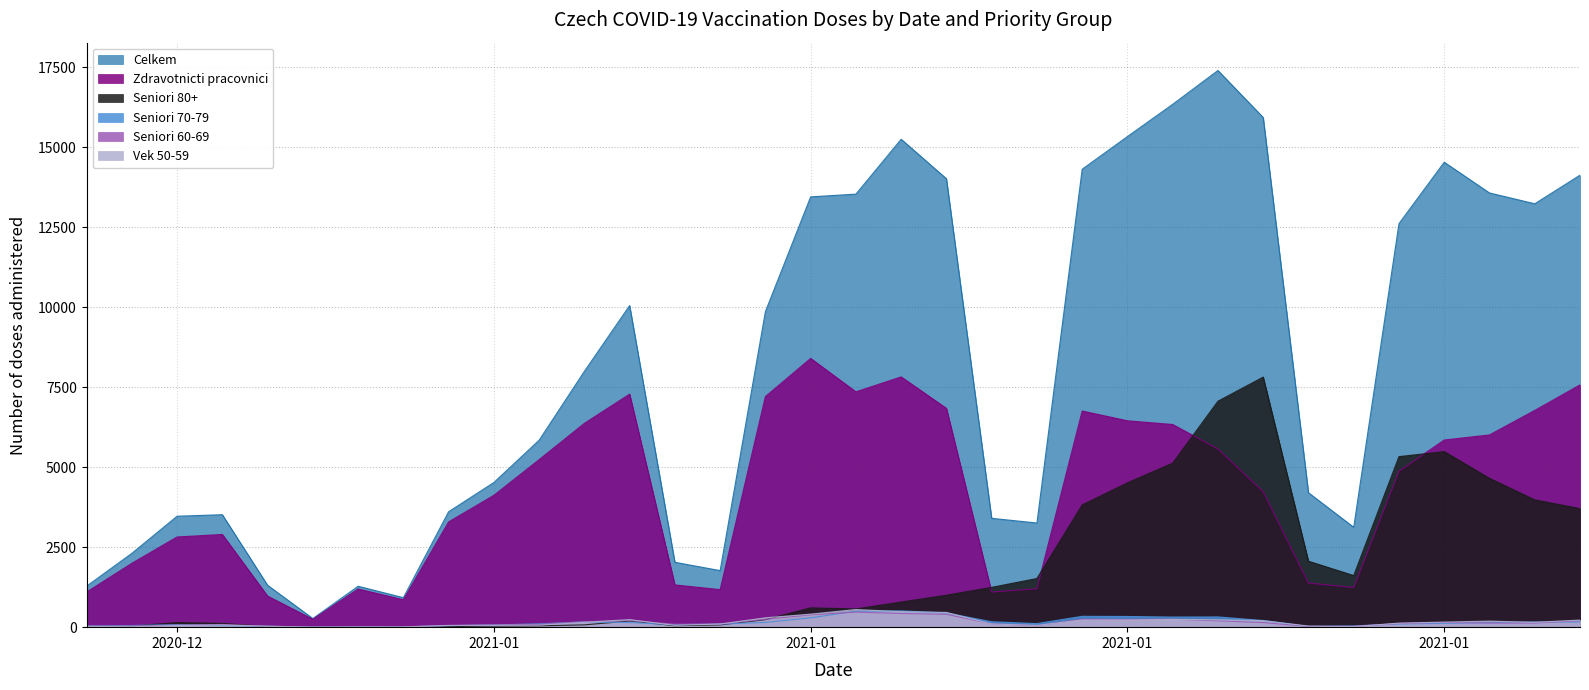

True or false: Vek 50-59 has a value of 204 at 22.01.2021.

True